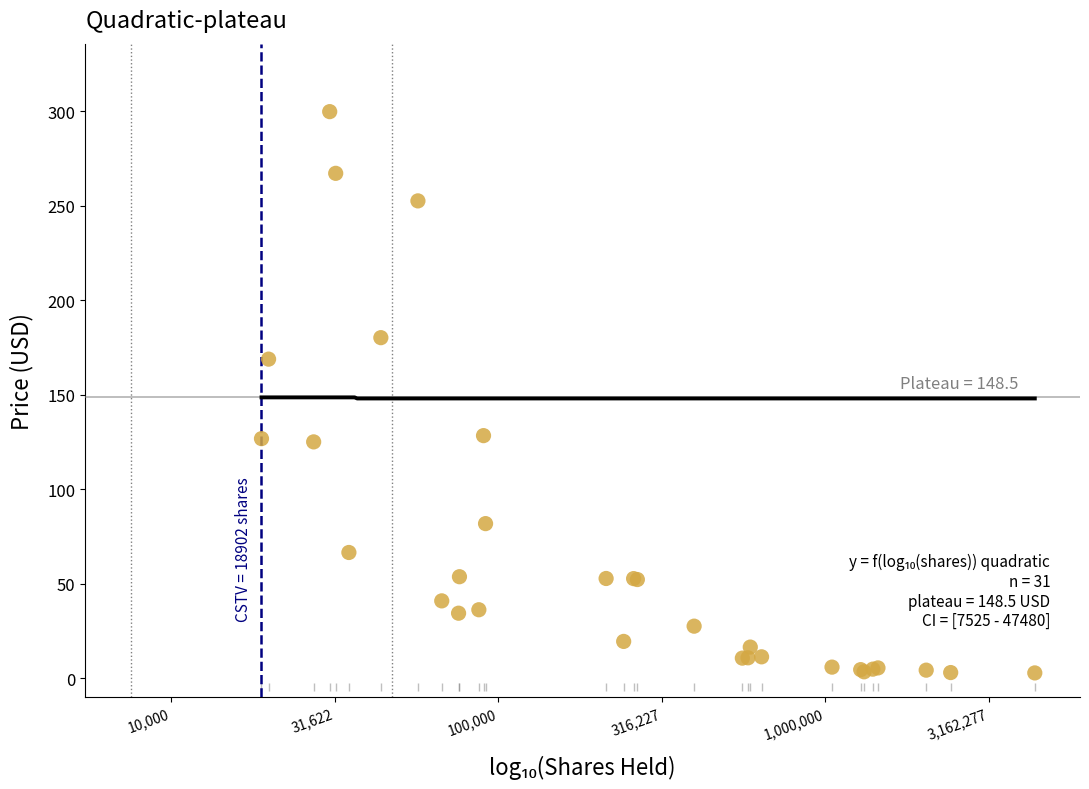

What Y value in the scatter plot is closest to 151?

168.8